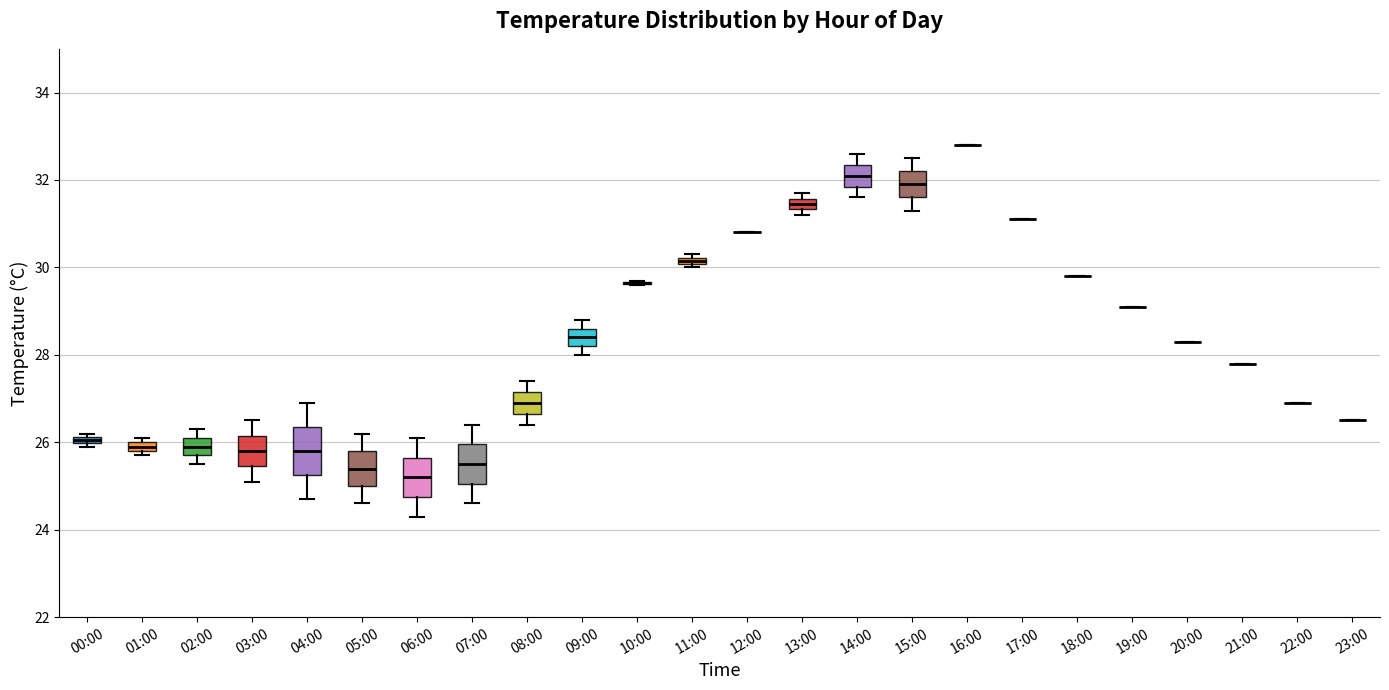

Where is the upper edge of the box for 06:00 on the y-axis? The values are not printed on the chart, so give them approximately, as read against the axis.

25.6